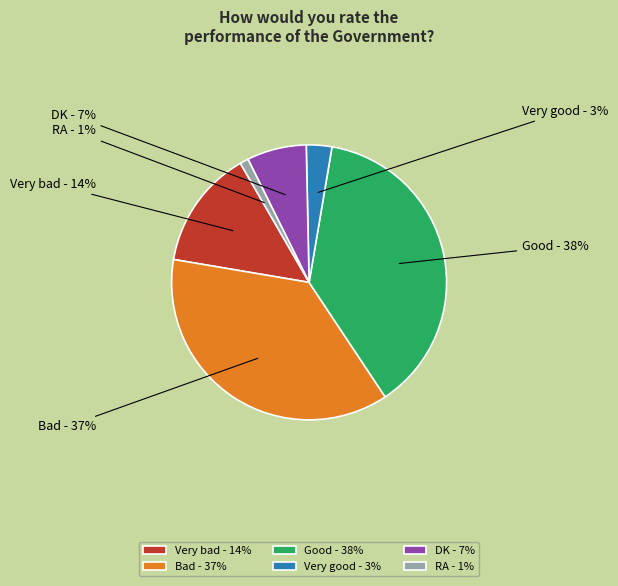

What is the change in value from Very bad to Very good?

-11